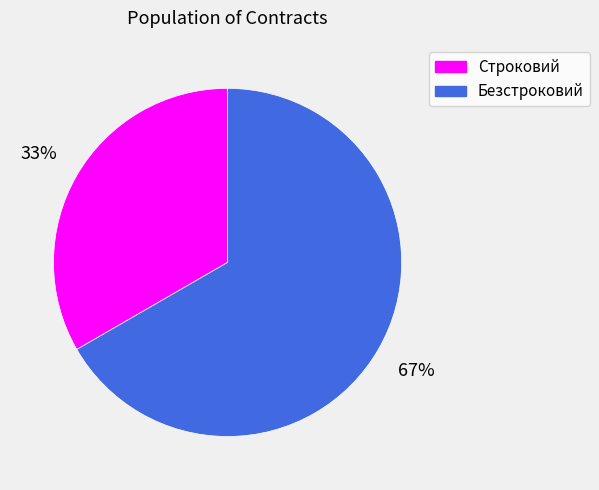

Between Безстроковий and Строковий, which is larger?

Безстроковий